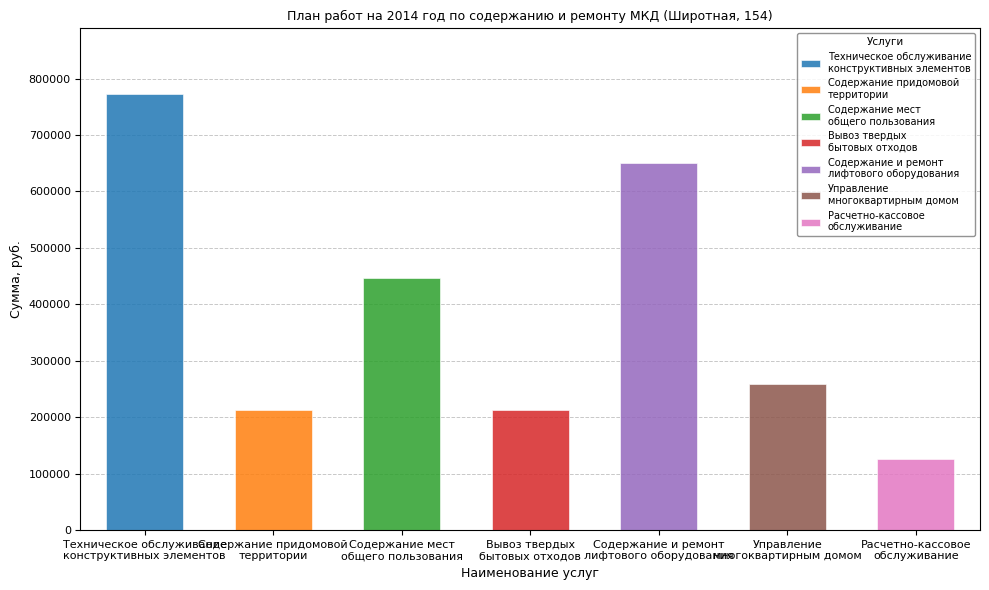

What is the value of the 5th bar from the left?

651130.2